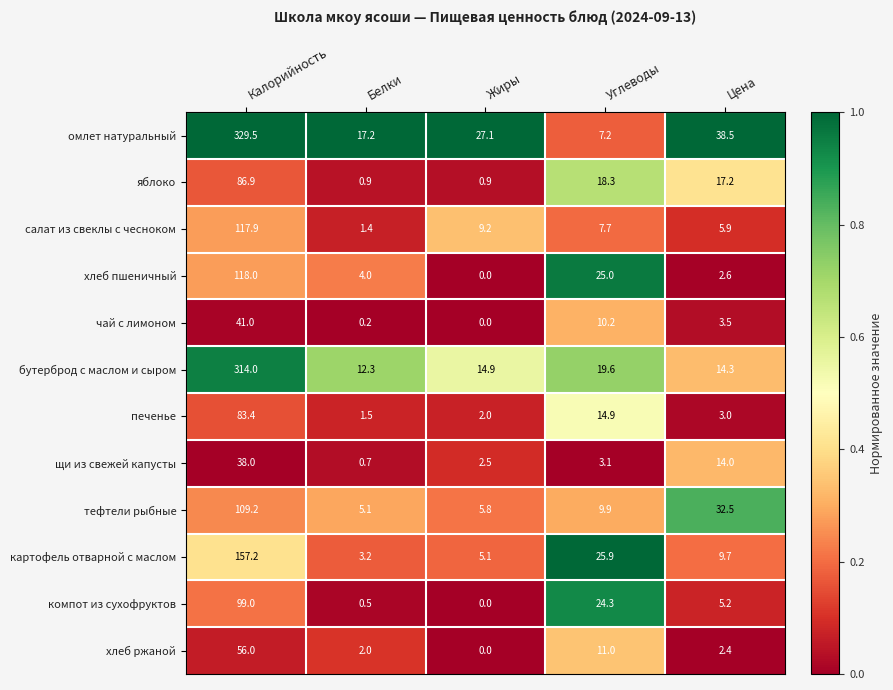

Between Калорийность and Цена, which series saw the biggest shift?

бутерброд с маслом и сыром